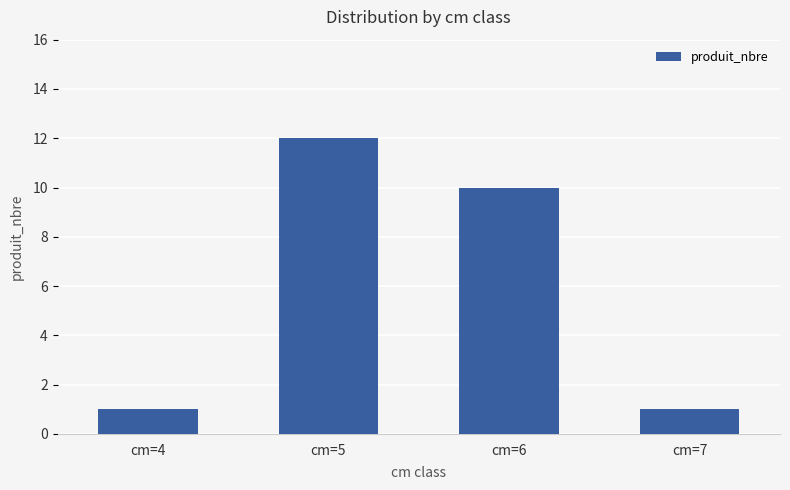

Are the bars grouped side by side (vs. stacked)?

No